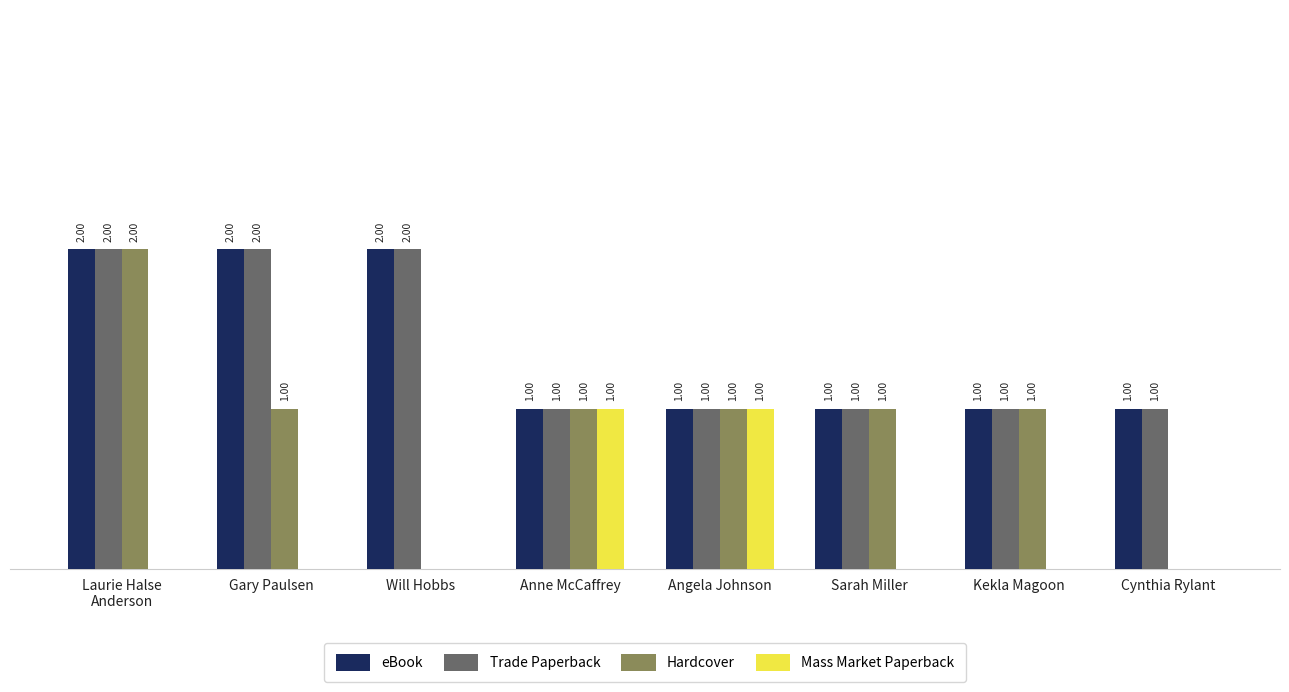

Is the value of Trade Paperback at Sarah Miller greater than the value of Hardcover at Cynthia Rylant?

Yes